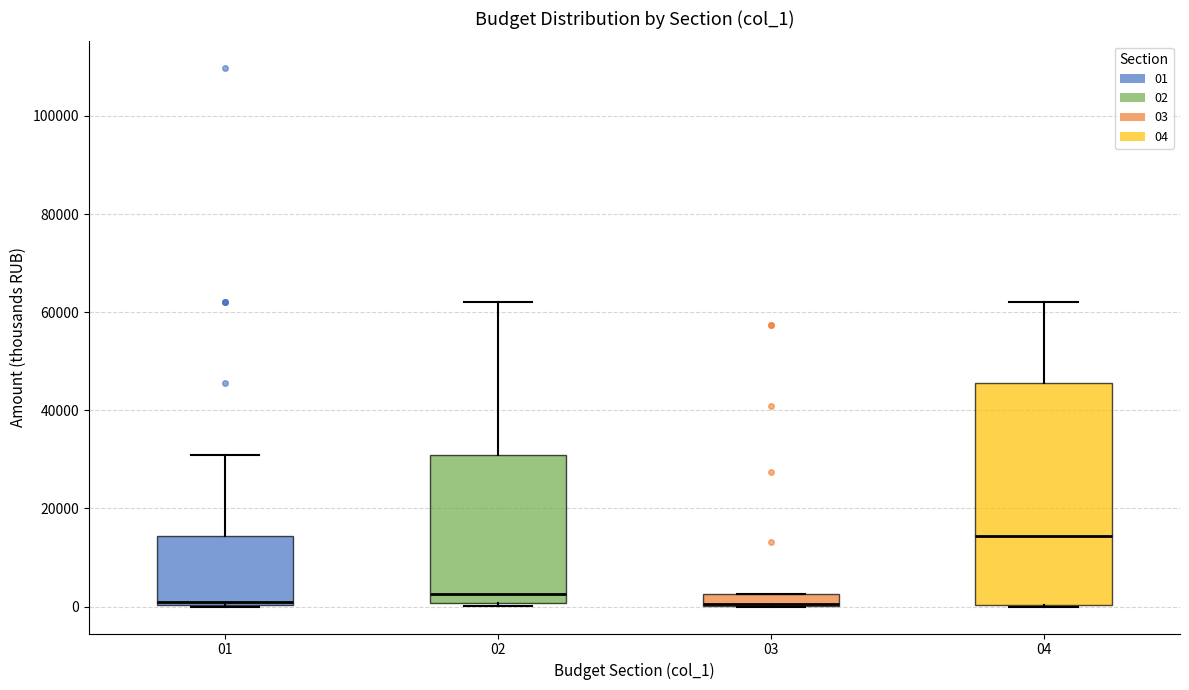

Comparing the boxes themselves (not the whiskers), which one is the tallest?

04